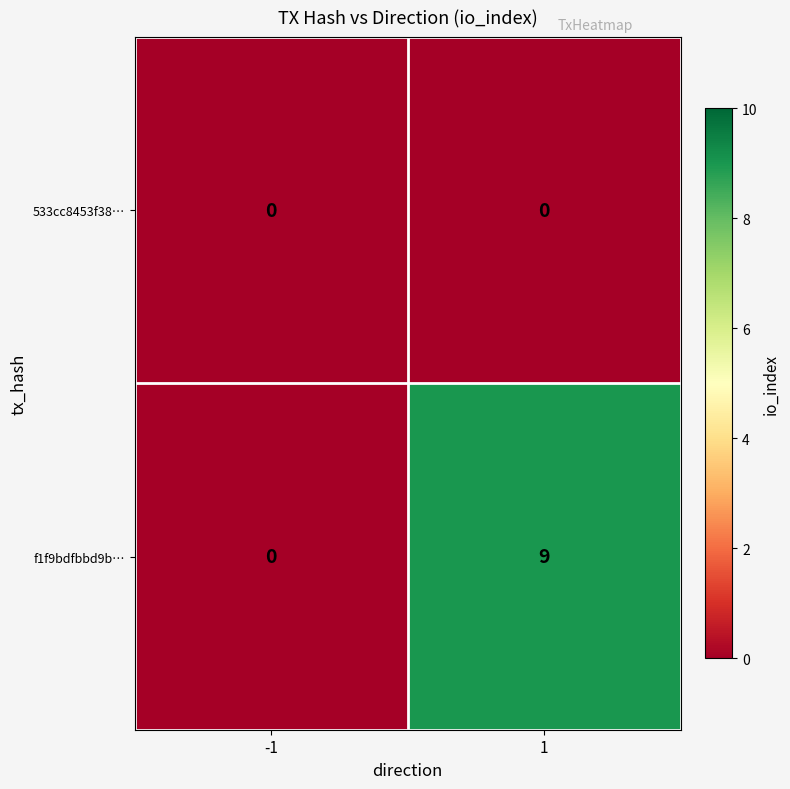

Between -1 and 1, which series saw the biggest shift?

f1f9bdfbbd9b…